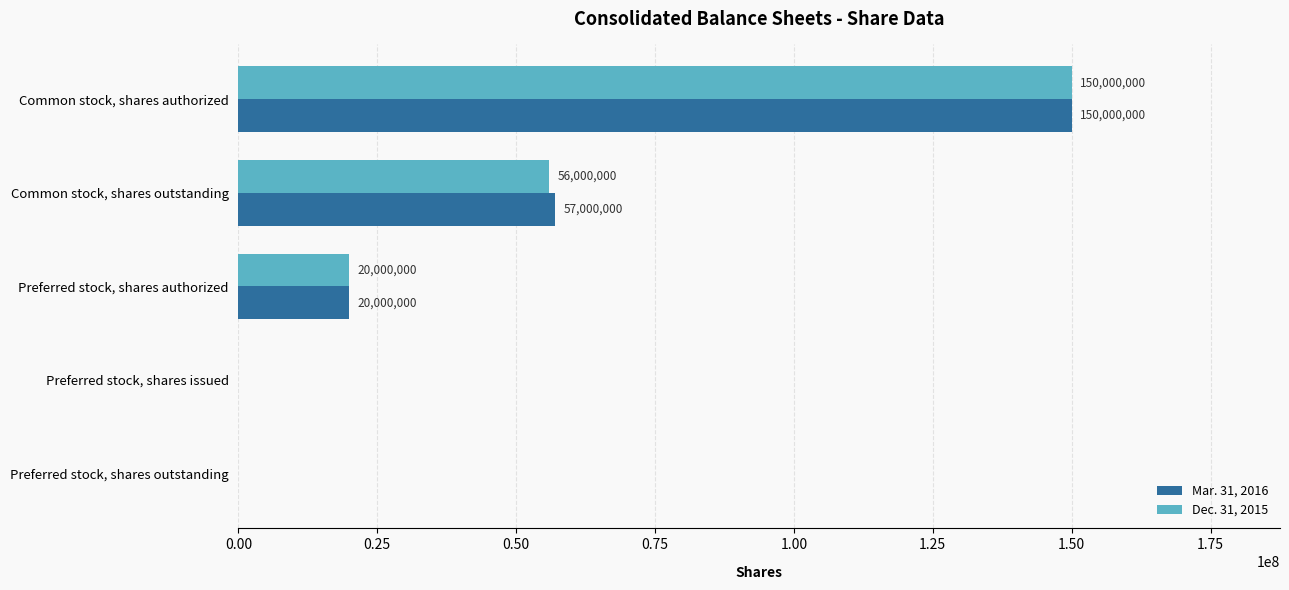

What is the sum of all Mar. 31, 2016 values?

227000000